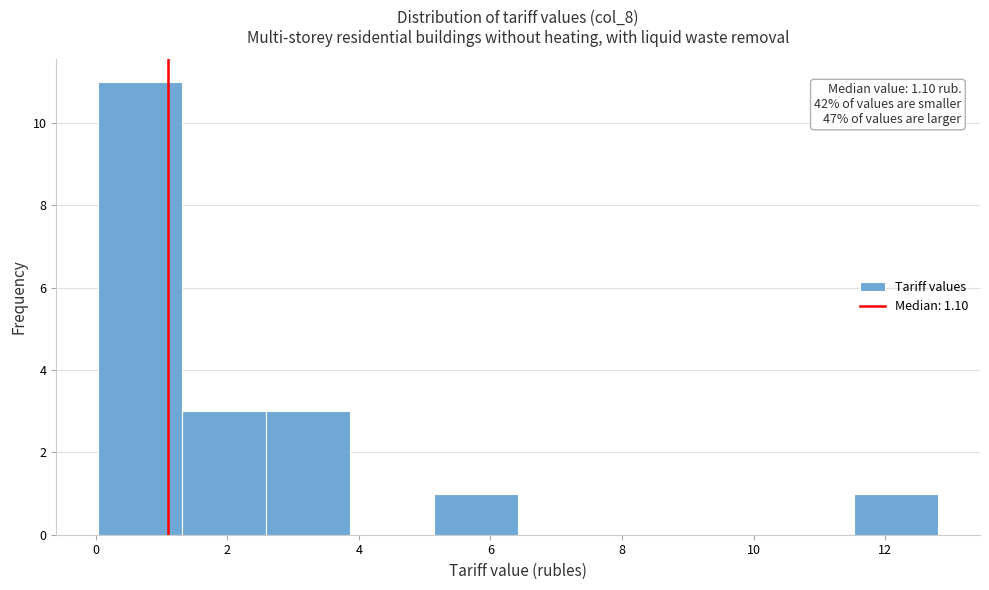

Which range on the x-axis has the tallest bar?

0.0 to 1.4